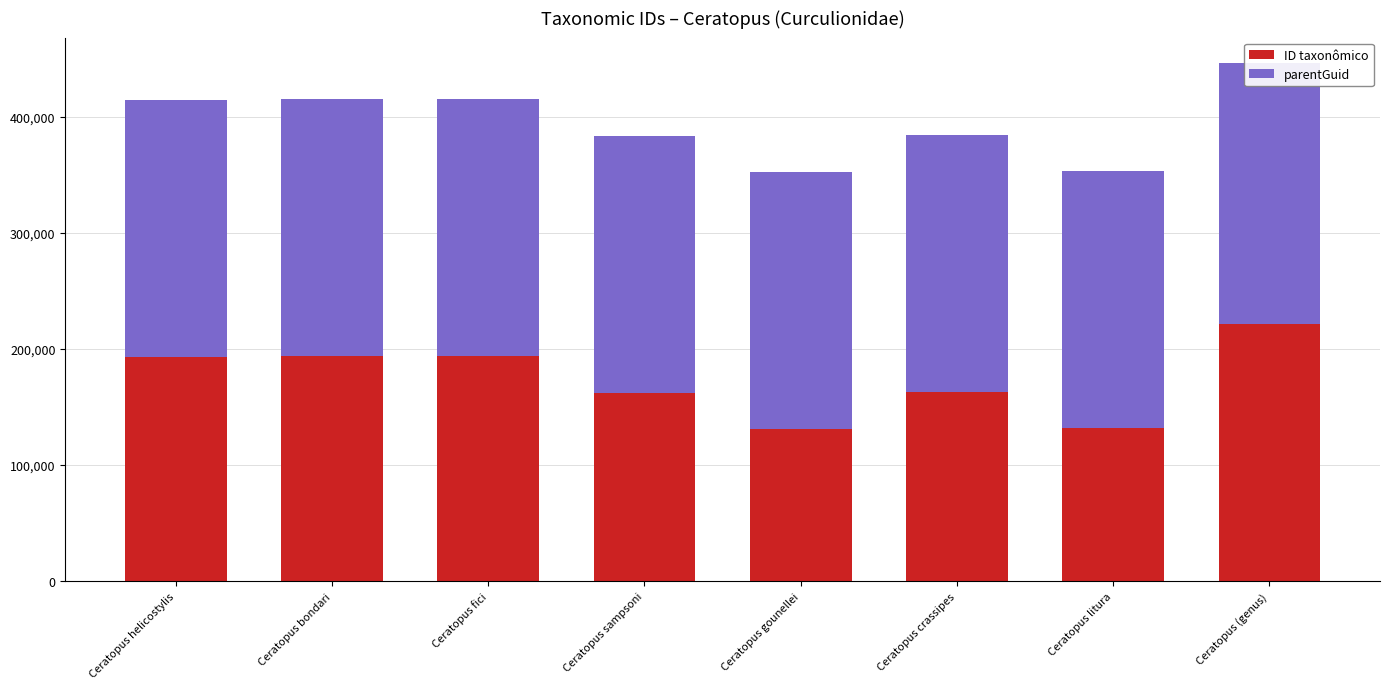

Reading right to left, transcribe all the data shown in this chart.

ID taxonômico: Ceratopus (genus)=221386	Ceratopus litura=131938	Ceratopus crassipes=162606	Ceratopus gounellei=130796	Ceratopus sampsoni=162163	Ceratopus fici=193646	Ceratopus bondari=193994	Ceratopus helicostylis=192822
parentGuid: Ceratopus (genus)=224263	Ceratopus litura=221386	Ceratopus crassipes=221386	Ceratopus gounellei=221386	Ceratopus sampsoni=221386	Ceratopus fici=221386	Ceratopus bondari=221386	Ceratopus helicostylis=221386